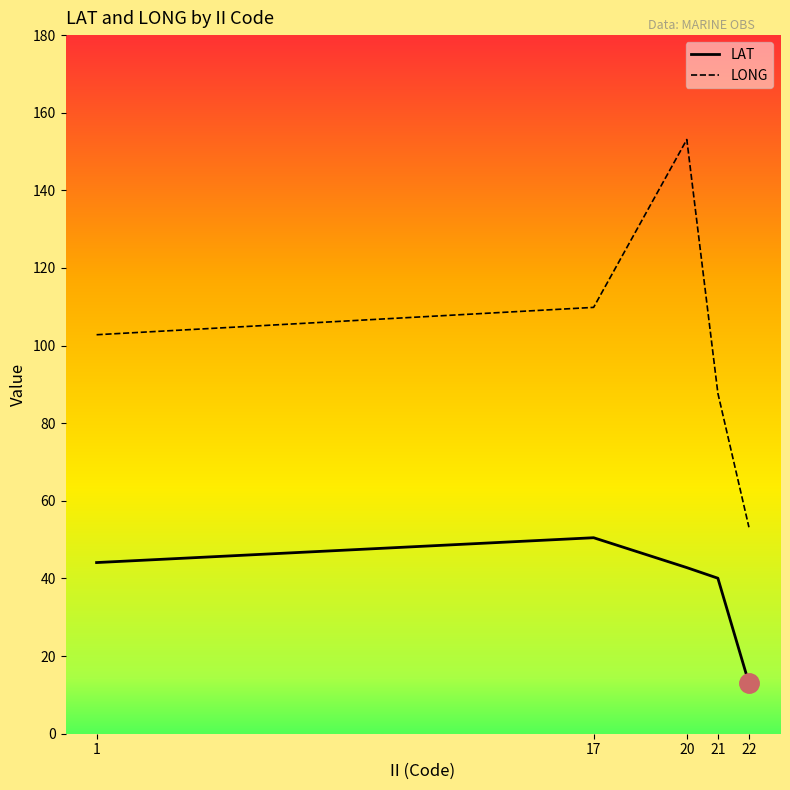

How many lines are shown in the chart?

2